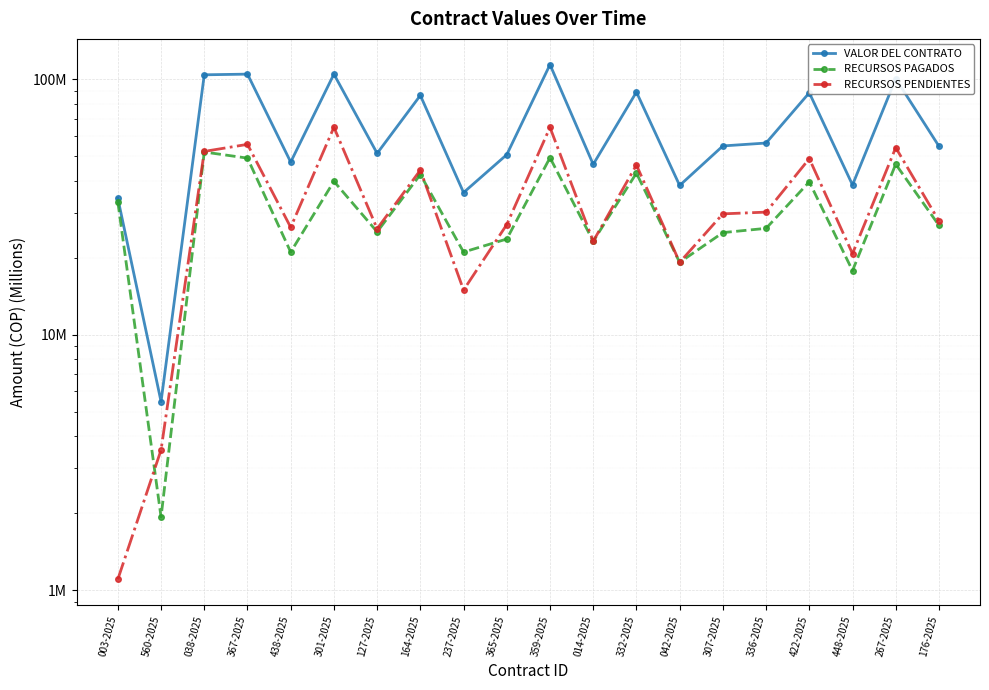

How many series are shown in this chart?

3